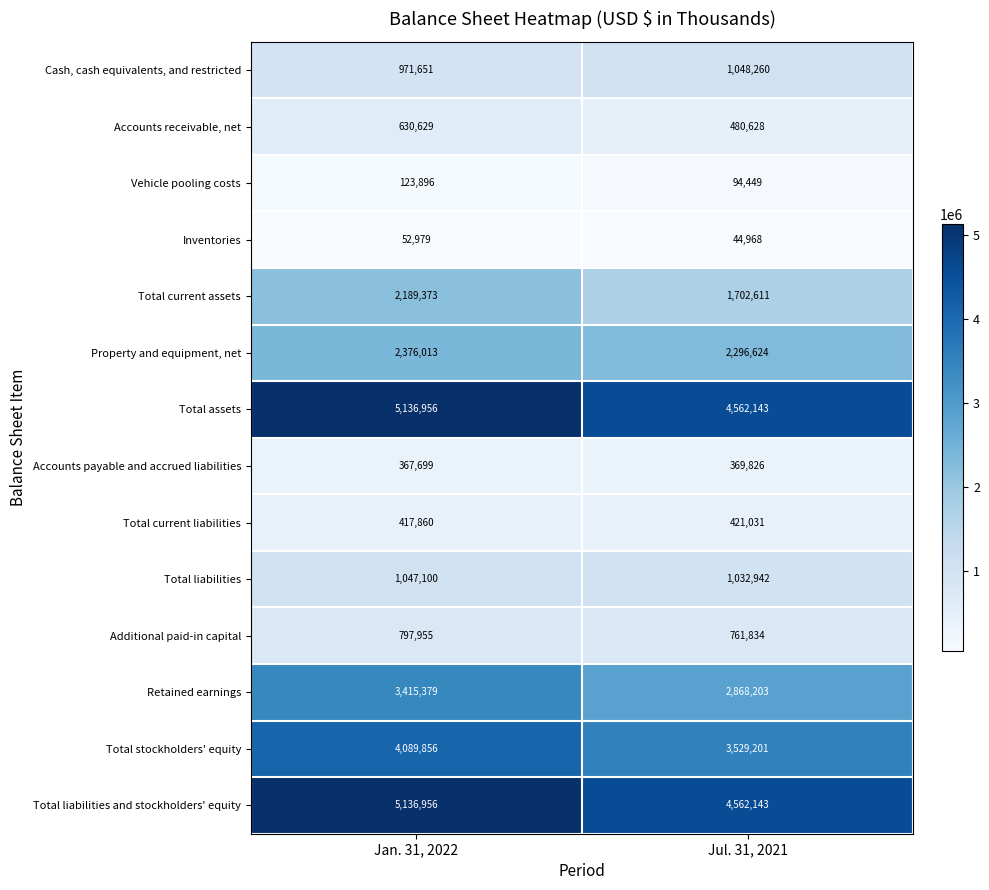

What is the difference between the highest and lowest values at Jul. 31, 2021?

4517175